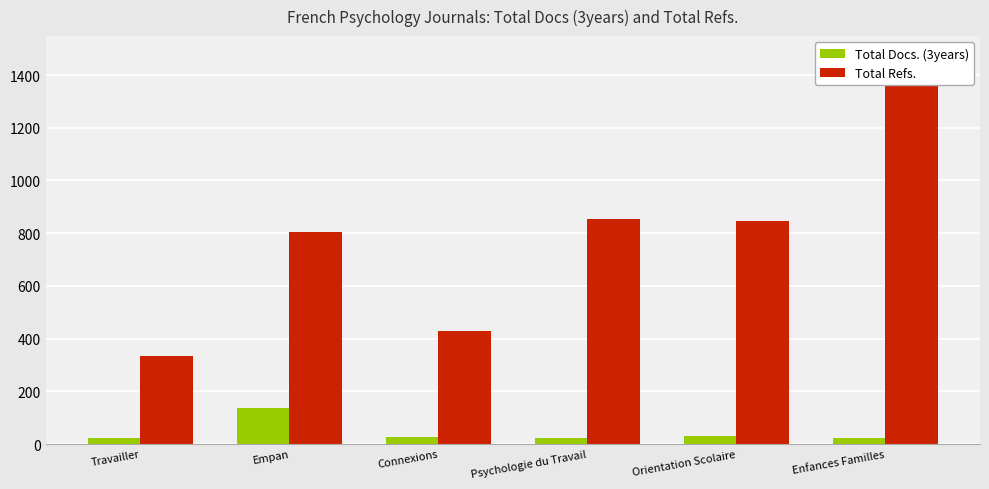

Which series changed the most between Connexions and Orientation Scolaire?

Total Refs.